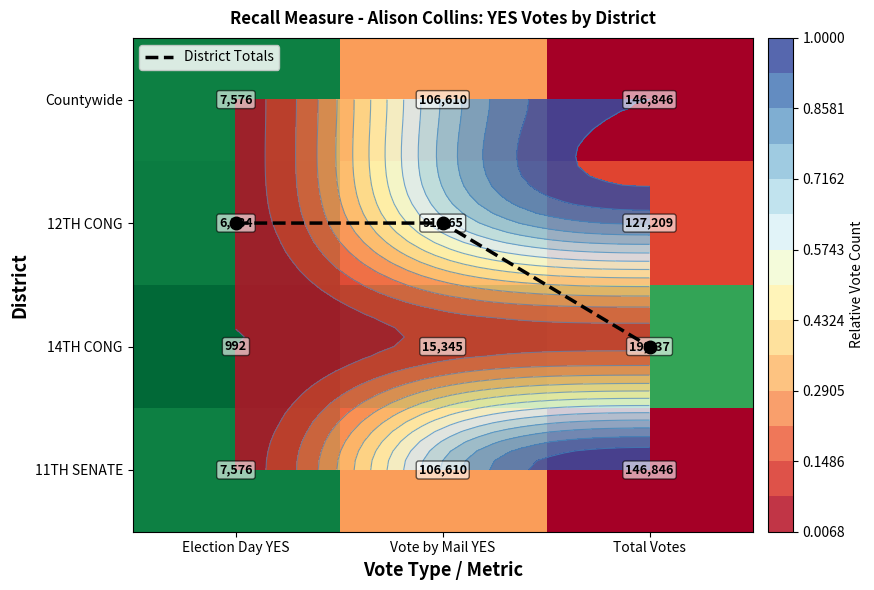

Which series has the largest total across all categories?

District Totals